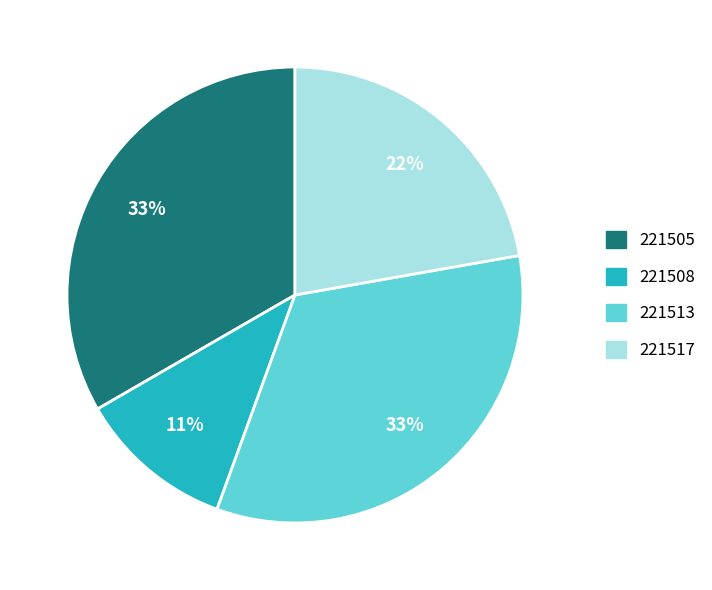

Is the sum of 221513 and 221505 greater than half?

Yes